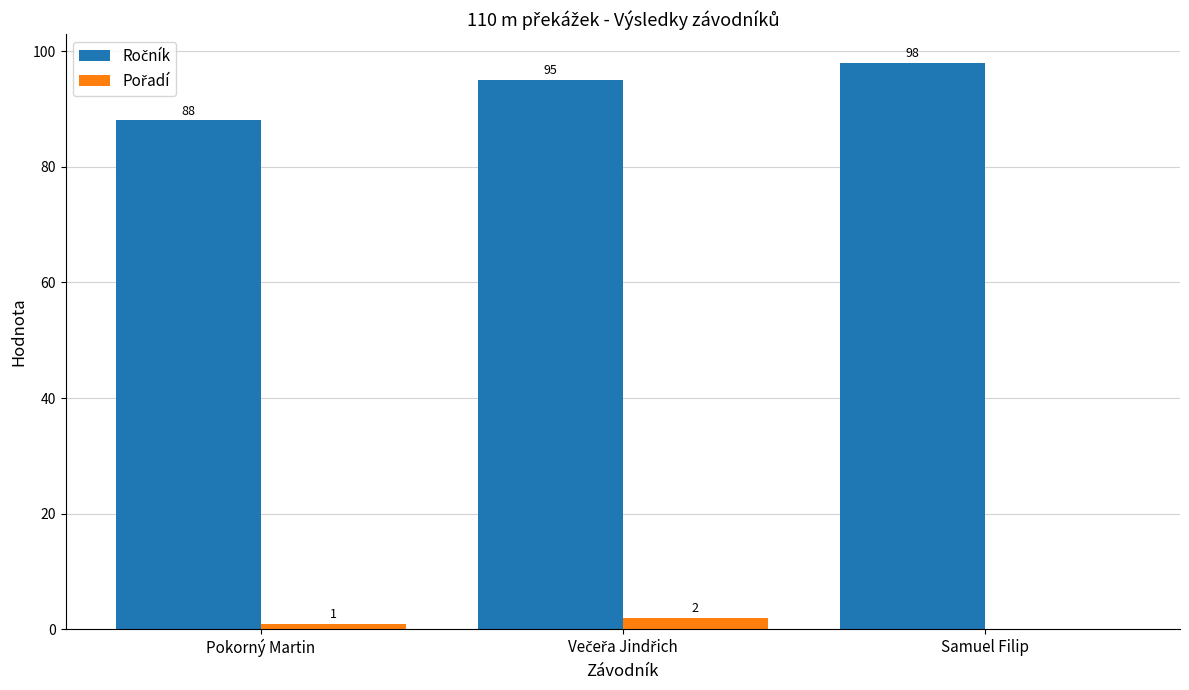

Does the chart contain stacked bars?

No